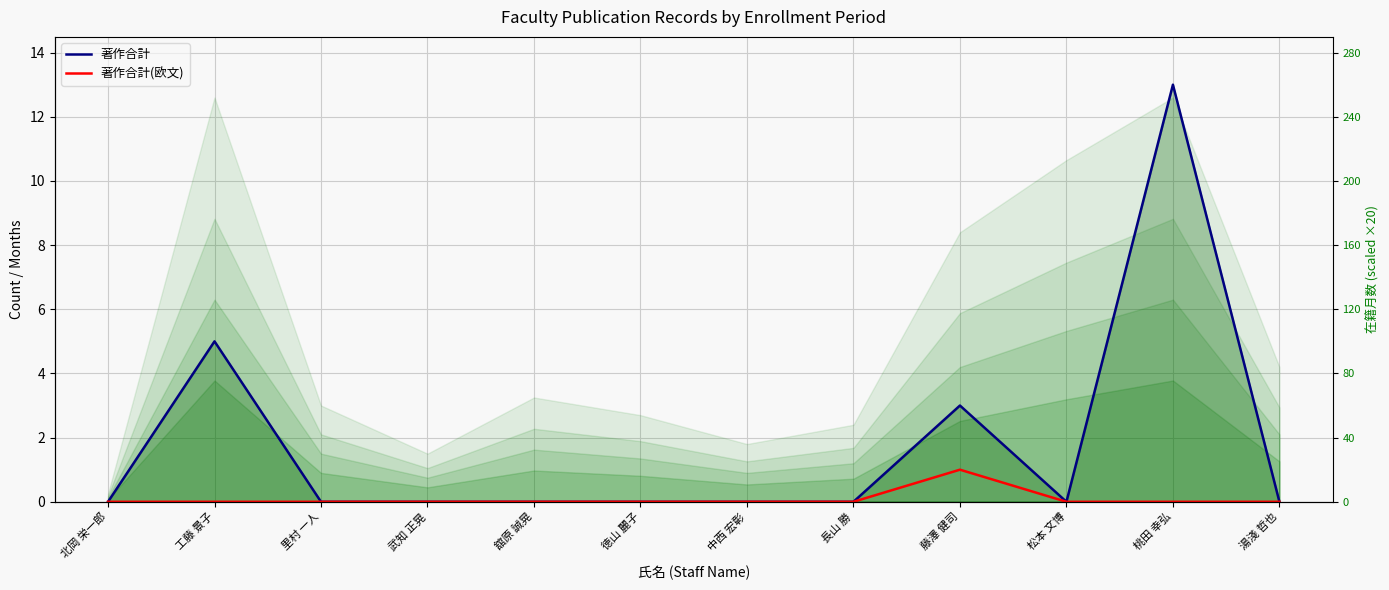

True or false: 著作合計 and 著作合計(欧文) intersect in this chart.

False